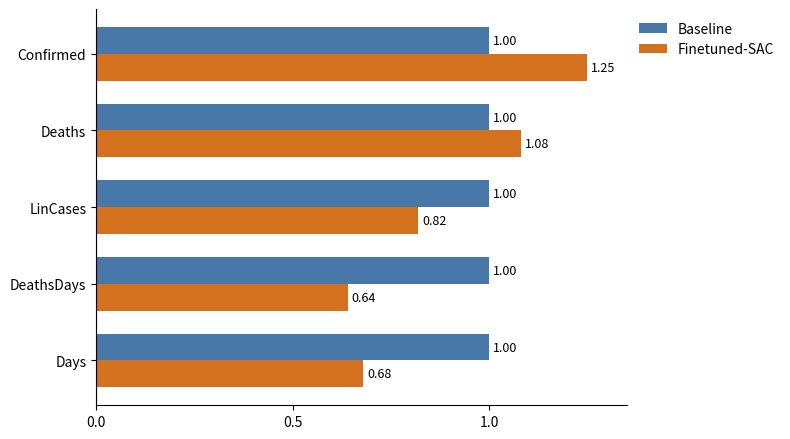

Which series has the widest spread of values?

Finetuned-SAC